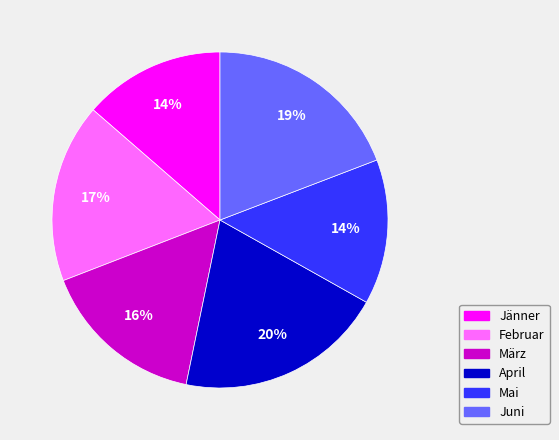

Approximately how many times larger is the value at Juni compared to Mai?

1.4